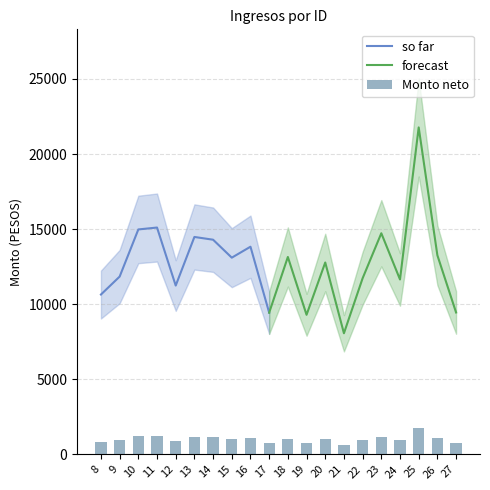

Rank the categories by value from highest to lowest.

25, 11, 10, 23, 13, 14, 16, 26, 18, 15, 20, 9, 22, 24, 12, 8, 27, 17, 19, 21